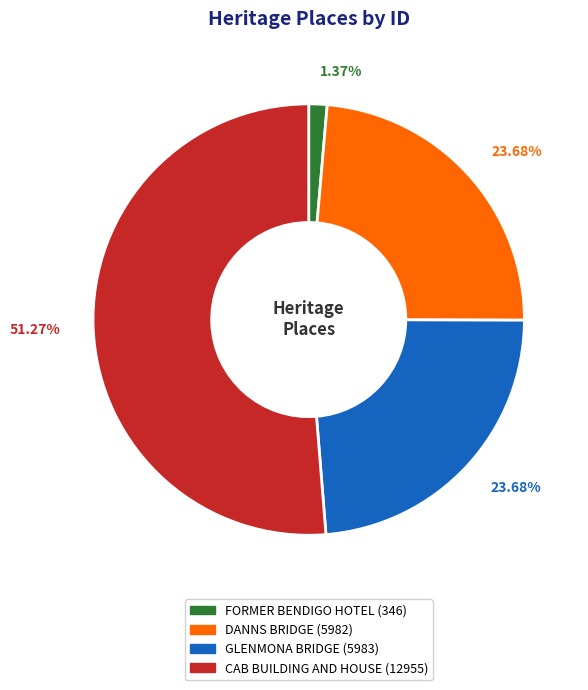

How many segments does this pie chart have?

4